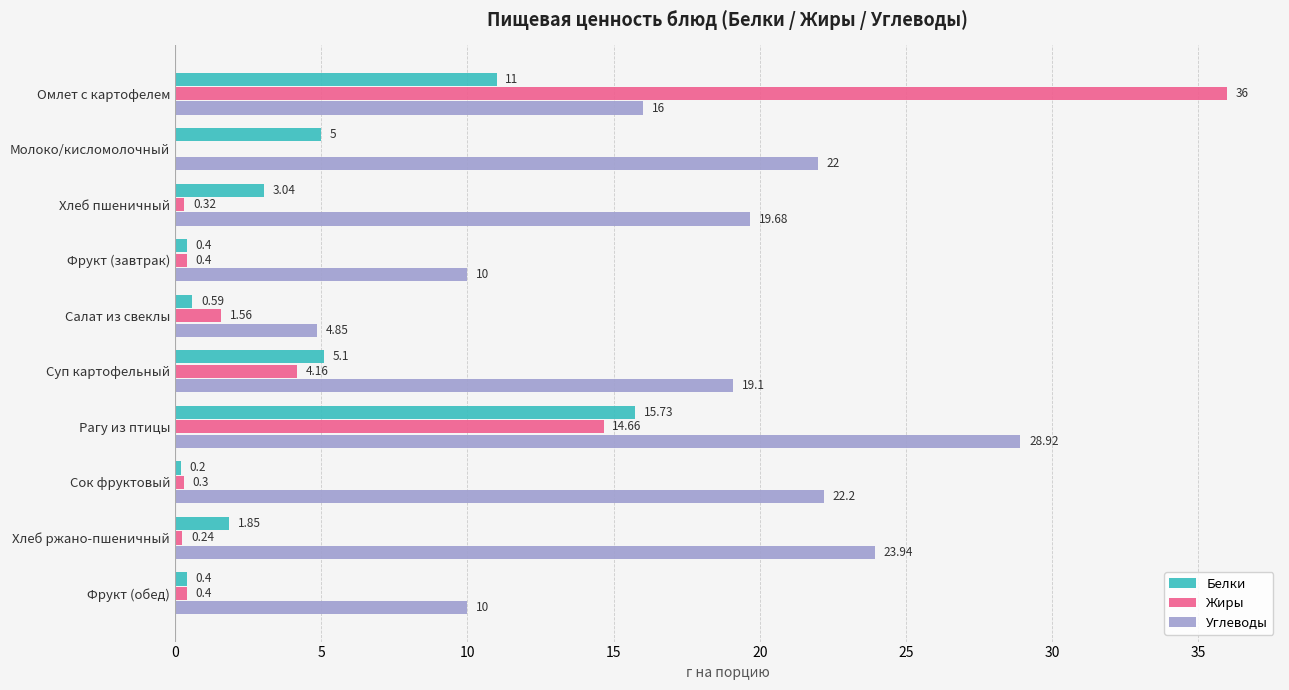

Where is Жиры nearest to the value 18?

Рагу из птицы